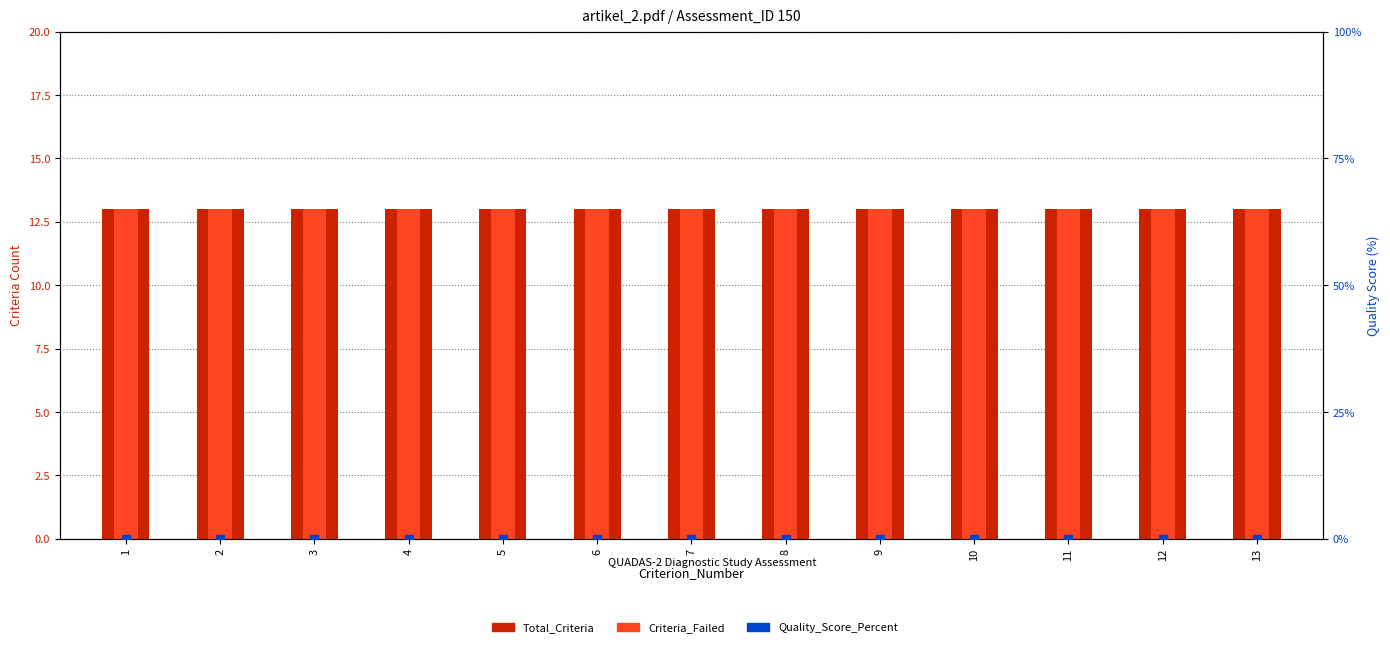

At how many categories does at least one series exceed 12?

13